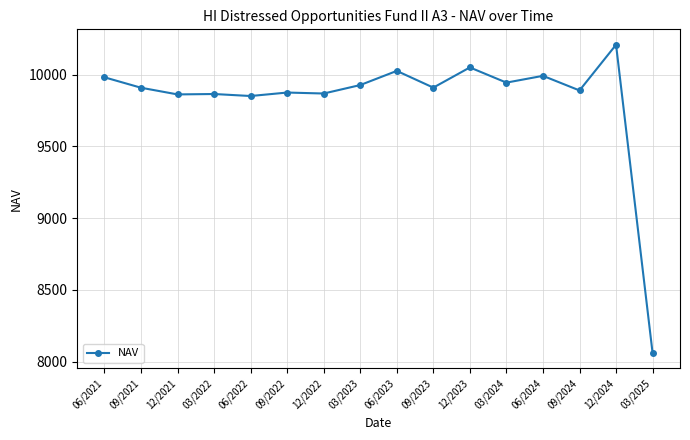

What is the difference between the maximum and minimum values?

2149.4